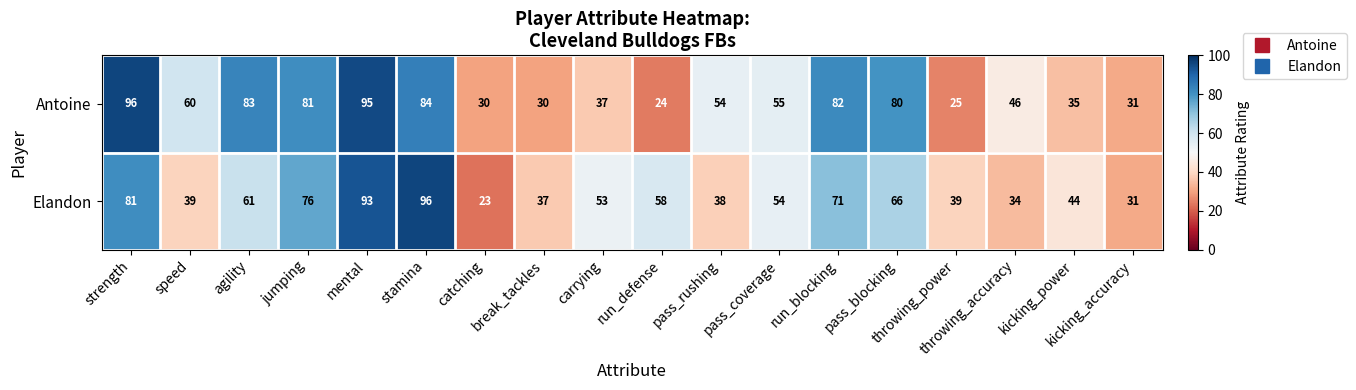

Rank the series by their average value, from lowest to highest.

Elandon, Antoine